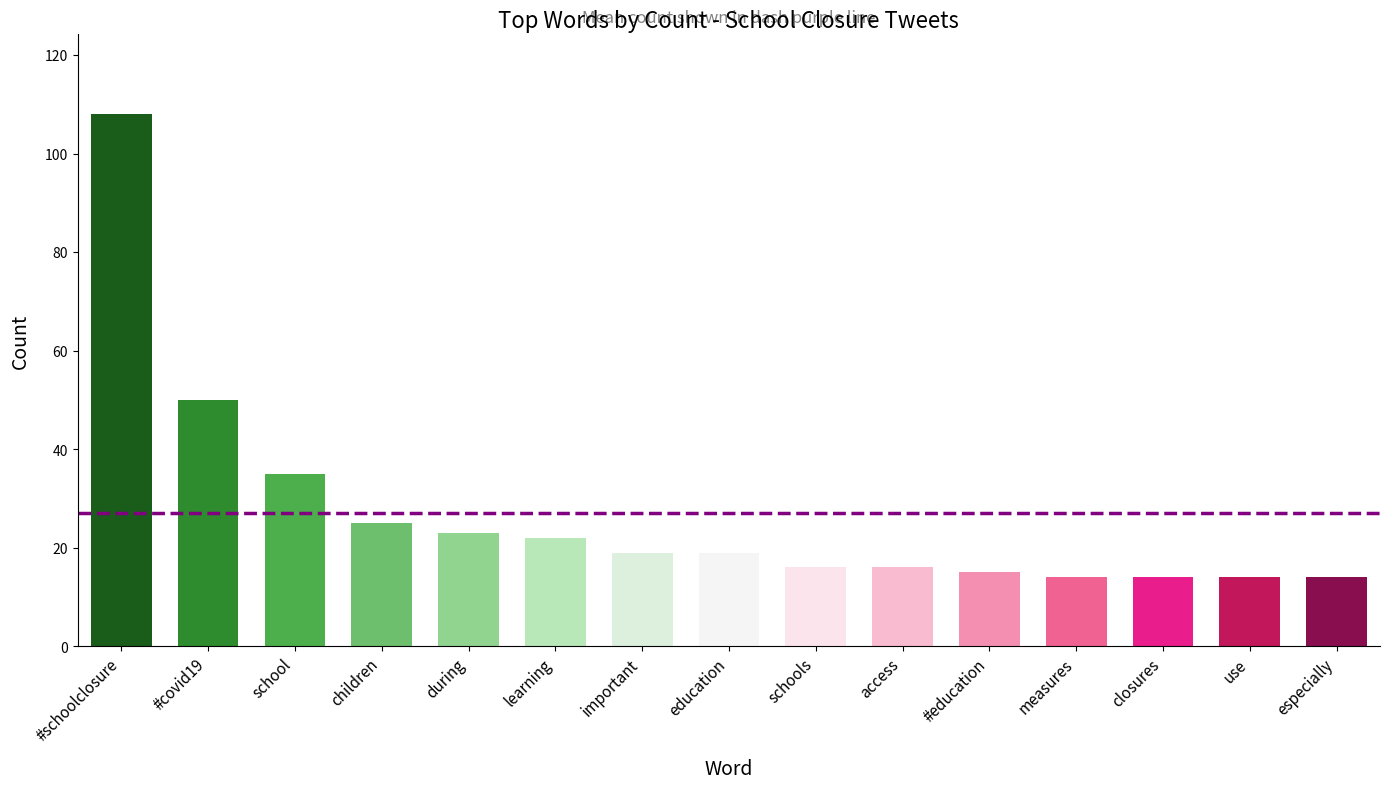

What is the change in value from schools to use?

-2